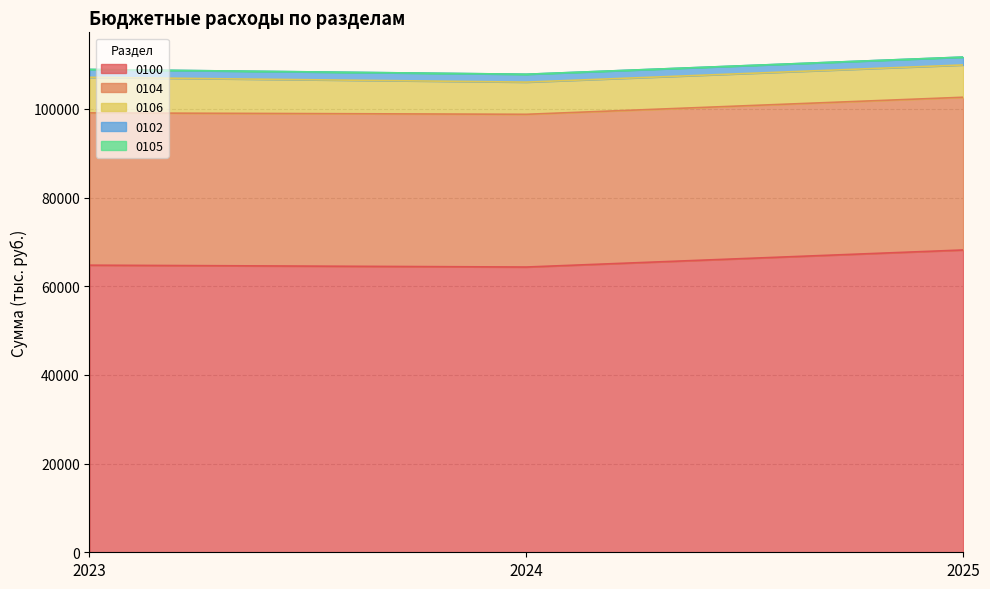

What is the difference between the second highest and minimum values in the 0100 series?

418.0